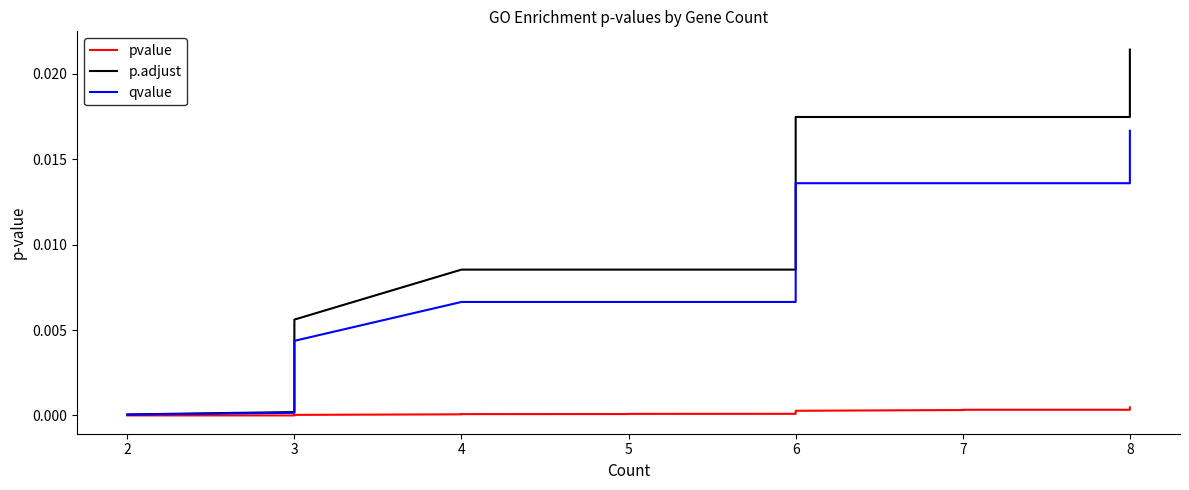

List the series in order of their peak value, highest first.

p.adjust, qvalue, pvalue